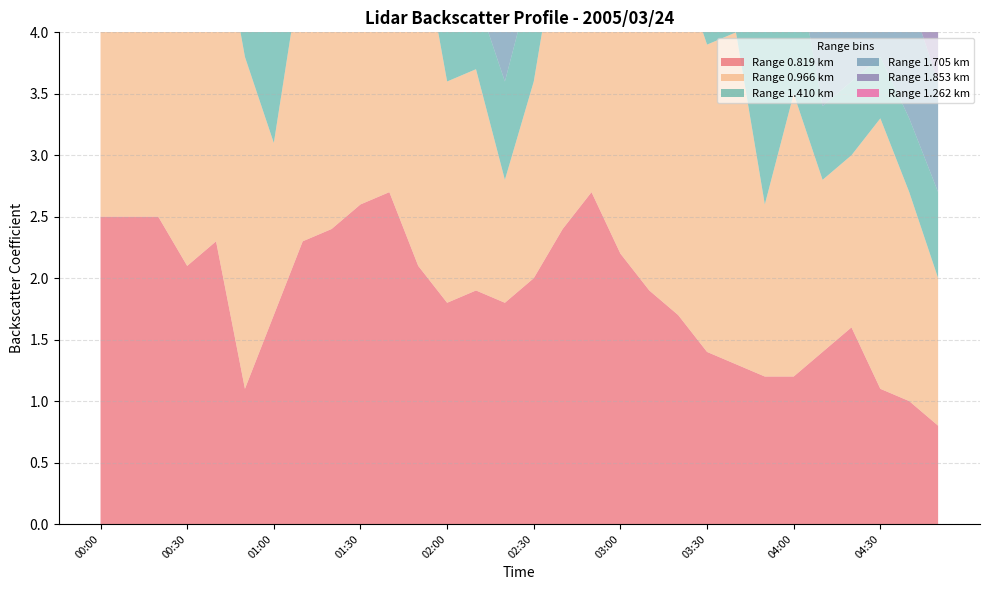

Reading right to left, transcribe all the data shown in this chart.

0.819: 04:50=0.8	04:40=1.0	04:30=1.1	04:20=1.6	04:10=1.4	04:00=1.2	03:50=1.2	03:40=1.3	03:30=1.4	03:20=1.7	03:10=1.9	03:00=2.2	02:50=2.7	02:40=2.4	02:30=2.0	02:20=1.8	02:10=1.9	02:00=1.8	01:50=2.1	01:40=2.7	01:30=2.6	01:20=2.4	01:10=2.3	01:00=1.7	00:50=1.1	00:40=2.3	00:30=2.1	00:20=2.5	00:10=2.5	00:00=2.5
0.966: 04:50=1.2	04:40=1.7	04:30=2.2	04:20=1.4	04:10=1.4	04:00=2.3	03:50=1.4	03:40=2.7	03:30=2.5	03:20=2.9	03:10=2.5	03:00=1.9	02:50=2.6	02:40=2.6	02:30=1.6	02:20=1.0	02:10=1.8	02:00=1.8	01:50=2.8	01:40=2.9	01:30=2.9	01:20=2.4	01:10=2.3	01:00=1.4	00:50=2.7	00:40=2.8	00:30=2.9	00:20=2.7	00:10=2.7	00:00=2.7
1.410: 04:50=0.7	04:40=0.6	04:30=0.5	04:20=0.6	04:10=0.6	04:00=1.2	03:50=1.7	03:40=1.7	03:30=2.3	03:20=0.9	03:10=1.3	03:00=1.3	02:50=1.4	02:40=1.0	02:30=0.9	02:20=0.8	02:10=0.6	02:00=0.7	01:50=0.8	01:40=1.3	01:30=2.1	01:20=1.6	01:10=0.9	01:00=0.9	00:50=0.7	00:40=0.8	00:30=0.7	00:20=0.7	00:10=0.8	00:00=1.7
1.705: 04:50=0.9	04:40=1.0	04:30=0.6	04:20=0.9	04:10=1.3	04:00=0.9	03:50=0.8	03:40=1.2	03:30=0.8	03:20=1.5	03:10=1.8	03:00=1.5	02:50=1.2	02:40=0.8	02:30=0.7	02:20=0.9	02:10=0.8	02:00=2.1	01:50=2.6	01:40=2.2	01:30=1.6	01:20=1.4	01:10=1.0	01:00=1.4	00:50=1.5	00:40=2.1	00:30=2.7	00:20=2.3	00:10=1.8	00:00=2.1
1.853: 04:50=0.4	04:40=0.6	04:30=0.6	04:20=0.4	04:10=0.6	04:00=0.8	03:50=0.7	03:40=1.6	03:30=1.3	03:20=2.5	03:10=2.0	03:00=2.0	02:50=2.2	02:40=2.0	02:30=0.9	02:20=0.9	02:10=1.9	02:00=1.7	01:50=2.2	01:40=2.4	01:30=2.5	01:20=2.3	01:10=1.4	01:00=1.7	00:50=2.2	00:40=1.2	00:30=1.7	00:20=0.8	00:10=1.2	00:00=1.0
1.262: 04:50=0.8	04:40=0.8	04:30=1.4	04:20=0.9	04:10=1.0	04:00=1.4	03:50=1.5	03:40=1.6	03:30=2.1	03:20=1.7	03:10=1.5	03:00=1.7	02:50=2.5	02:40=2.8	02:30=1.4	02:20=0.8	02:10=1.4	02:00=1.8	01:50=1.5	01:40=1.4	01:30=2.4	01:20=1.6	01:10=1.4	01:00=1.0	00:50=0.6	00:40=1.4	00:30=1.3	00:20=3.1	00:10=2.8	00:00=3.5